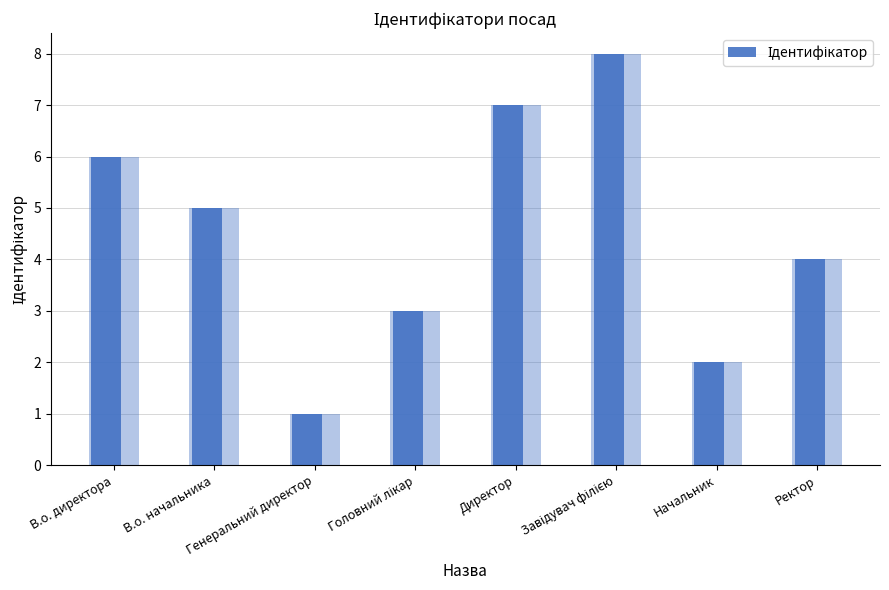

Rank the categories by value from lowest to highest.

Генеральний директор, Начальник, Головний лікар, Ректор, В.о. начальника, В.о. директора, Директор, Завідувач філією